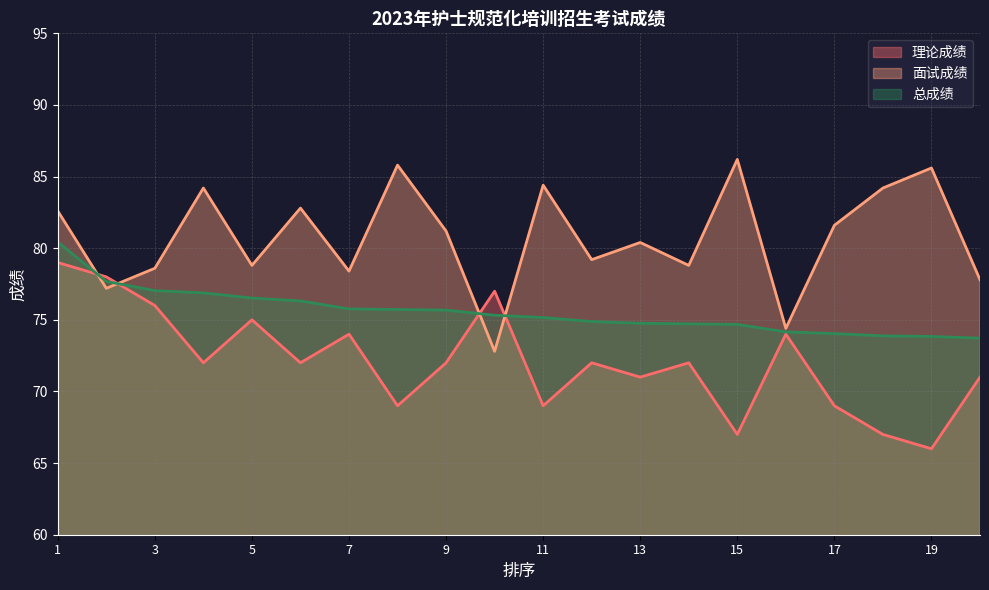

List the labels in order of 理论成绩 value, smallest first.

19, 15, 18, 8, 11, 17, 13, 20, 4, 6, 9, 12, 14, 7, 16, 5, 3, 10, 2, 1